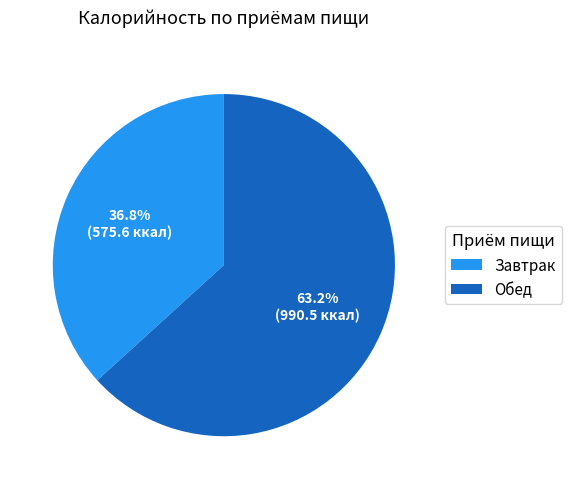

To the nearest percent, what is the average slice percentage?

50%